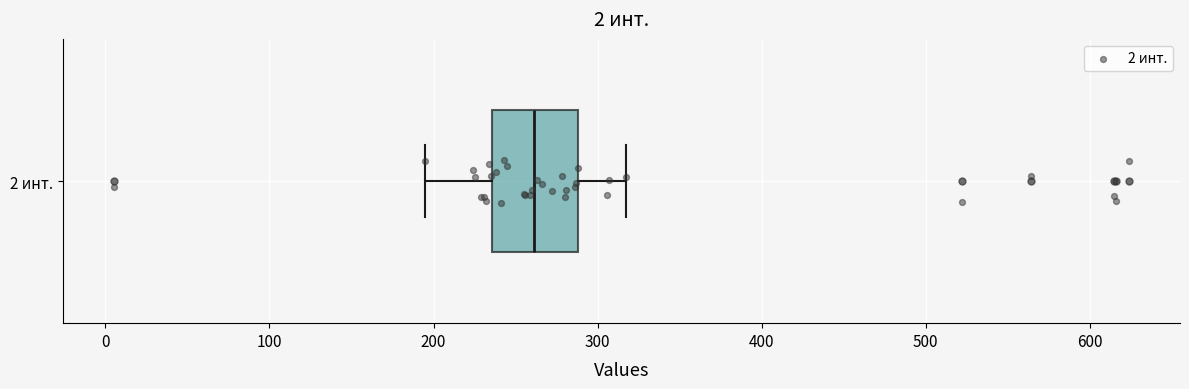

Transcribe this box plot: give where the median line is, the range the box spans, and where the two whiskers end, as read against the x-axis. The values are not printed on the chart, so give them approximately, as read against the axis.

median 260, box 240 to 290, whiskers 200 to 320